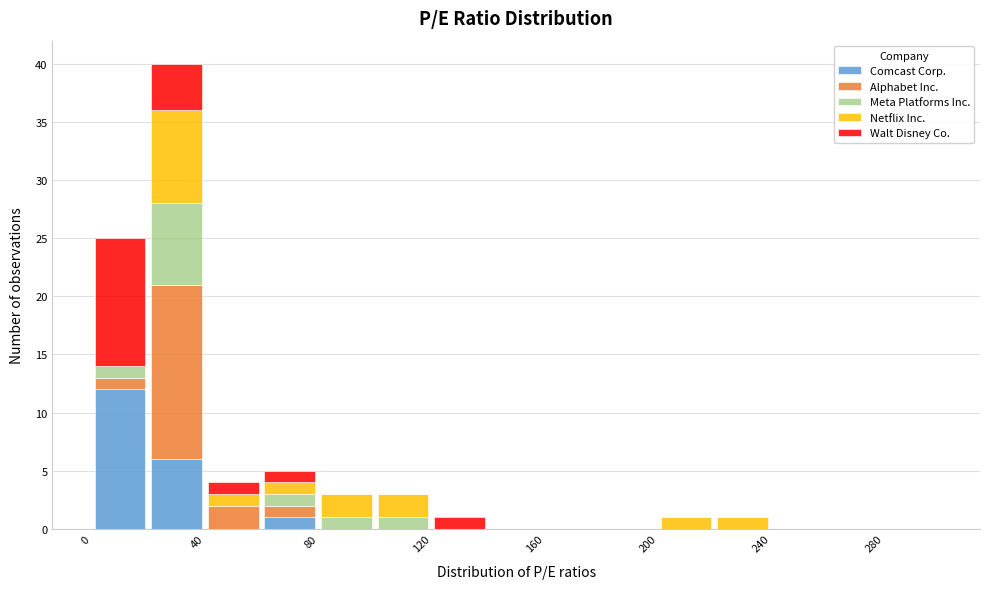

Which range on the x-axis has the tallest stacked bar (by total height)?

20 to 40